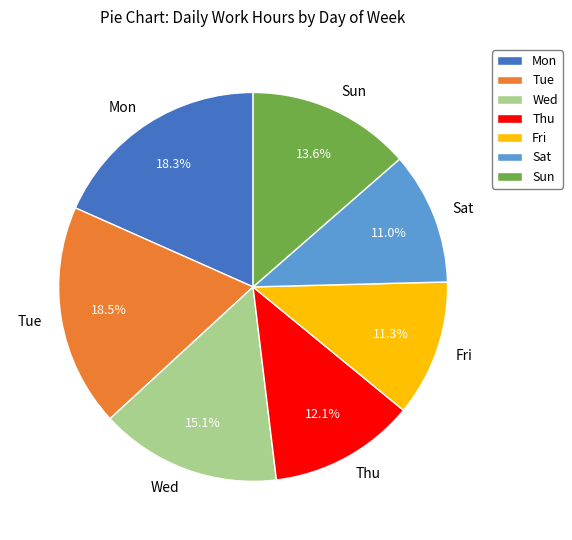

How many slices are in this pie chart?

7